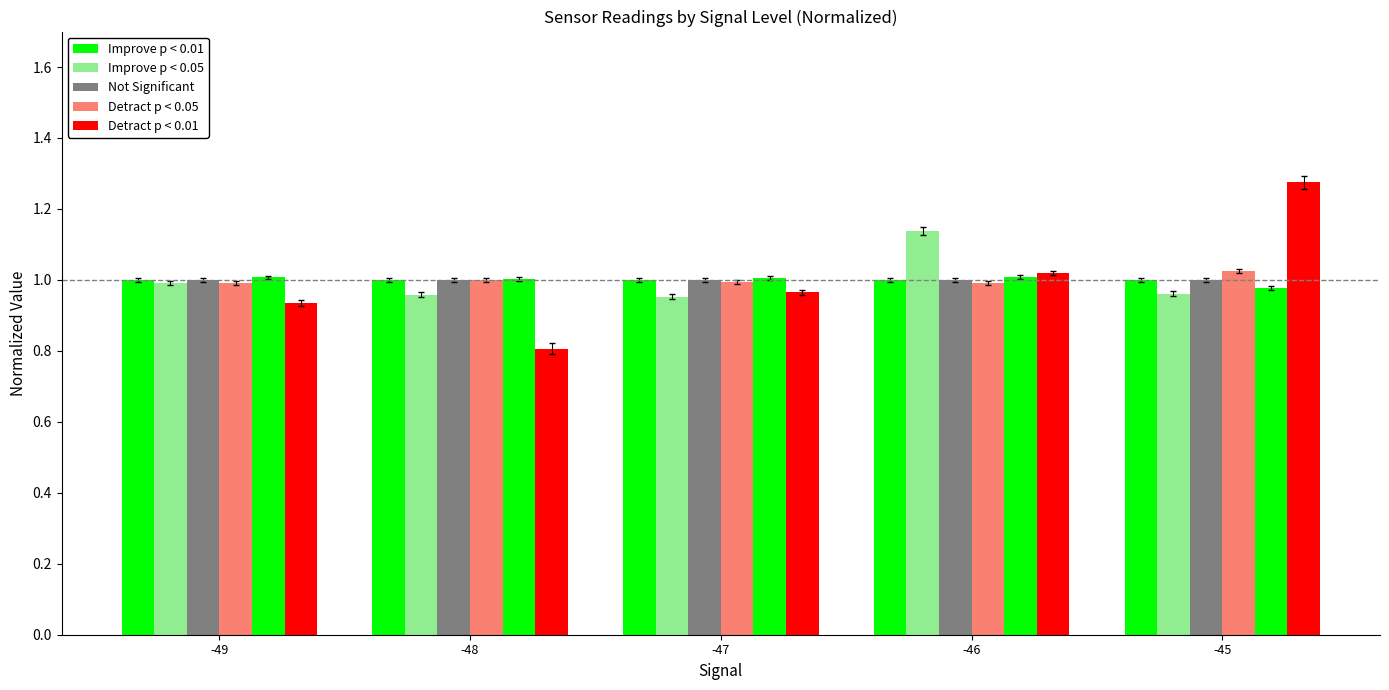

Reading left to right, list all the values displayed in this chart.

Samples: 1.0	1.0	1.0	1.0	1.0
Max_cycle: 1.0	1.0	1.0	1.1	1.0
BME280_pressure: 1.0	1.0	1.0	1.0	1.0
BME280_humidity: 1.0	1.0	1.0	1.0	1.0
BME280_temperature: 1.0	1.0	1.0	1.0	1.0
SDS_P1: 0.9	0.8	1.0	1.0	1.3